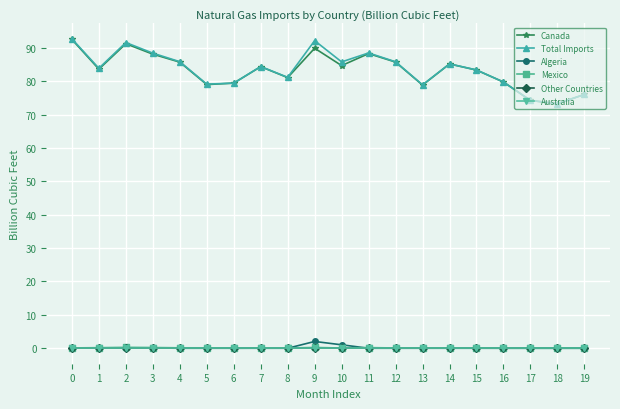

Does the chart have visible grid lines?

Yes